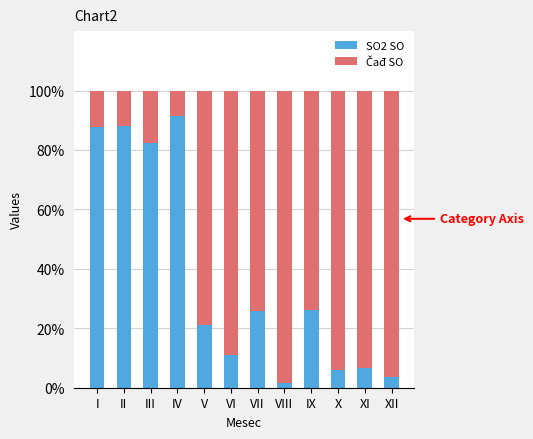

The value of SO2 SO at VI is 3.7. True or false?

False